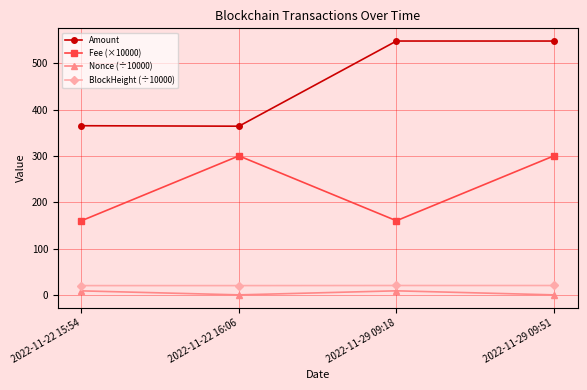

At how many categories does at least one series exceed 61?

4